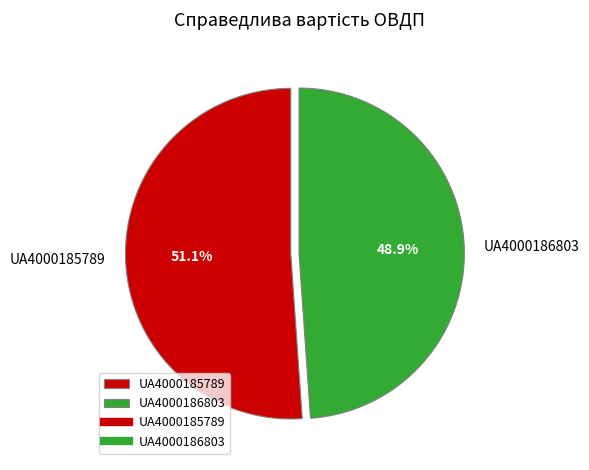

Does UA4000186803 represent more than half of the total?

No